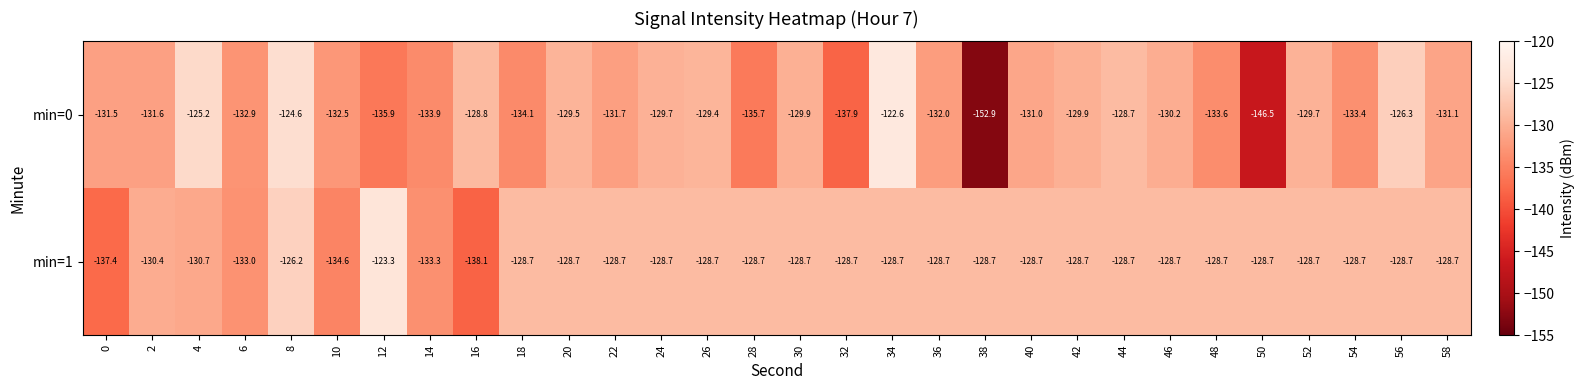

What is the lowest value of the min=1 series?

-138.1